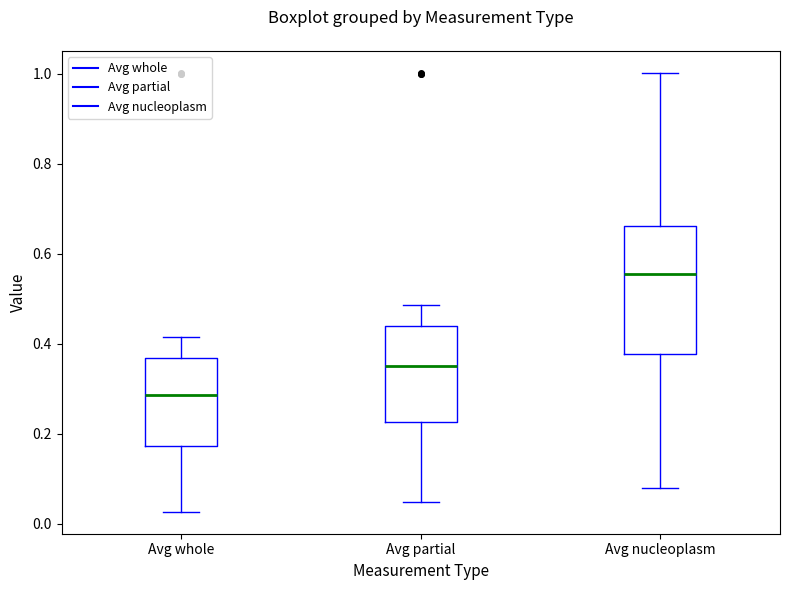

Where does the lower whisker of the box for Avg whole end on the y-axis? The values are not printed on the chart, so give them approximately, as read against the axis.

0.02